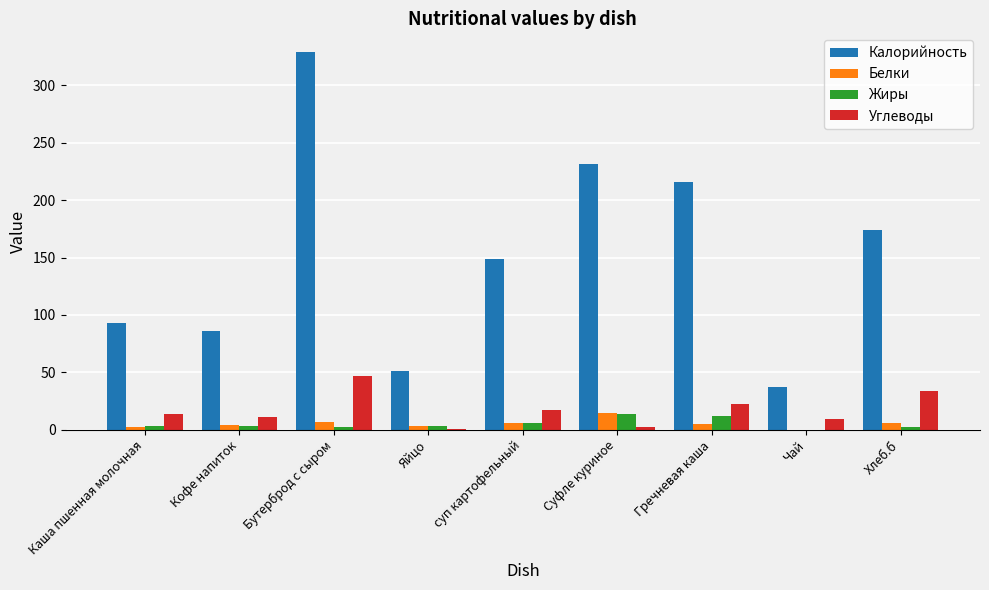

What value does the Жиры series have at Бутерброд с сыром?

2.0